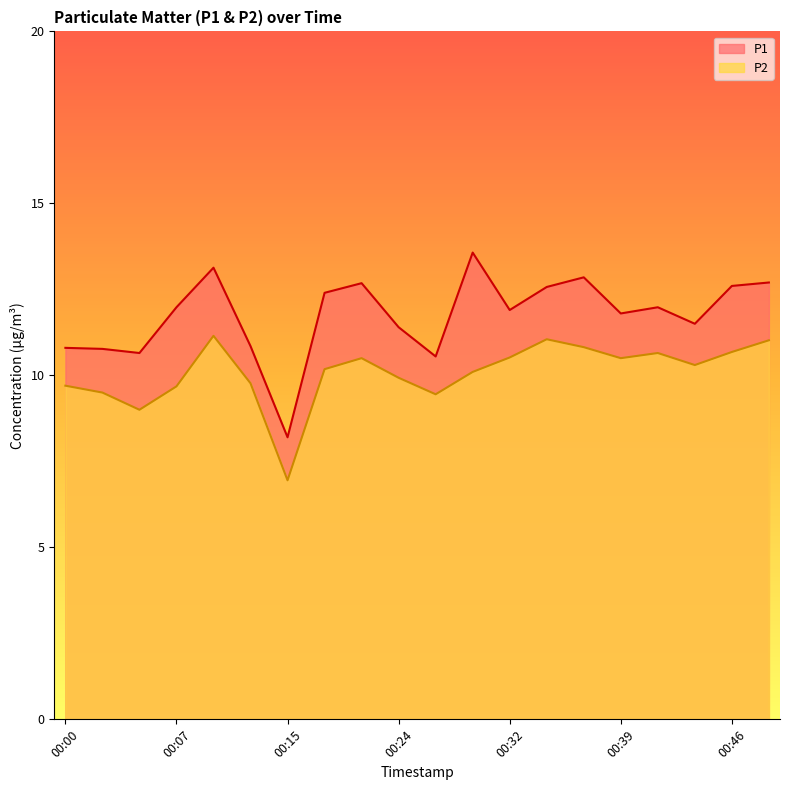

Rank the series at 00:05 from highest to lowest value.

P1, P2